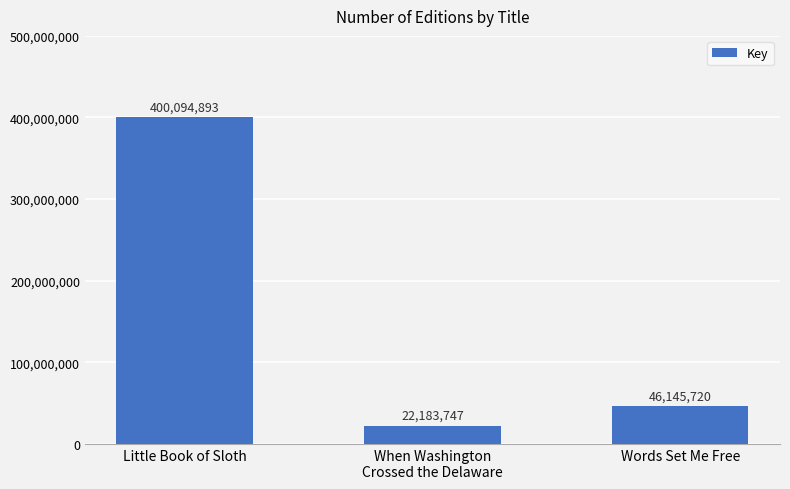

List the labels in order of value, smallest first.

When Washington
Crossed the Delaware, Words Set Me Free, Little Book of Sloth